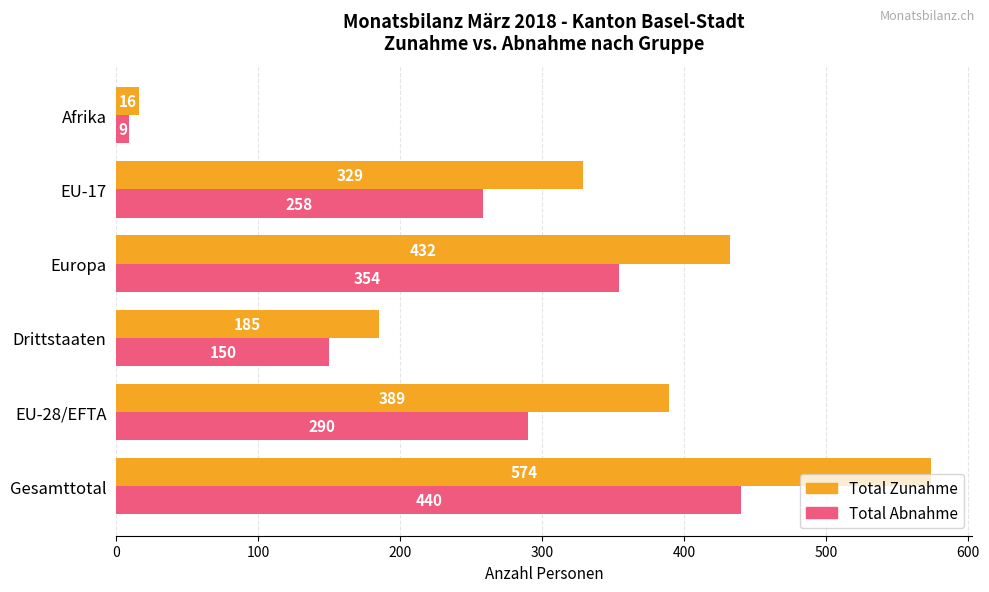

Rank the categories by Total Zunahme value from lowest to highest.

Afrika, Drittstaaten, EU-17, EU-28/EFTA, Europa, Gesamttotal